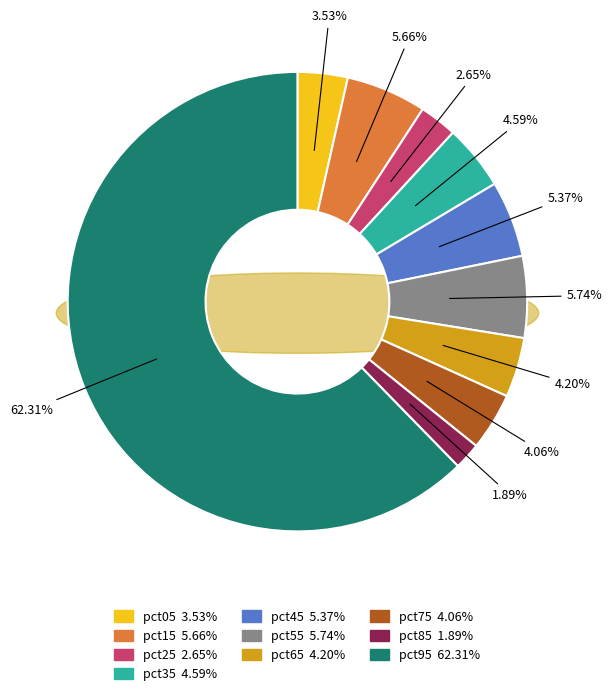

How much of the chart is everything except pct95?

37.7%